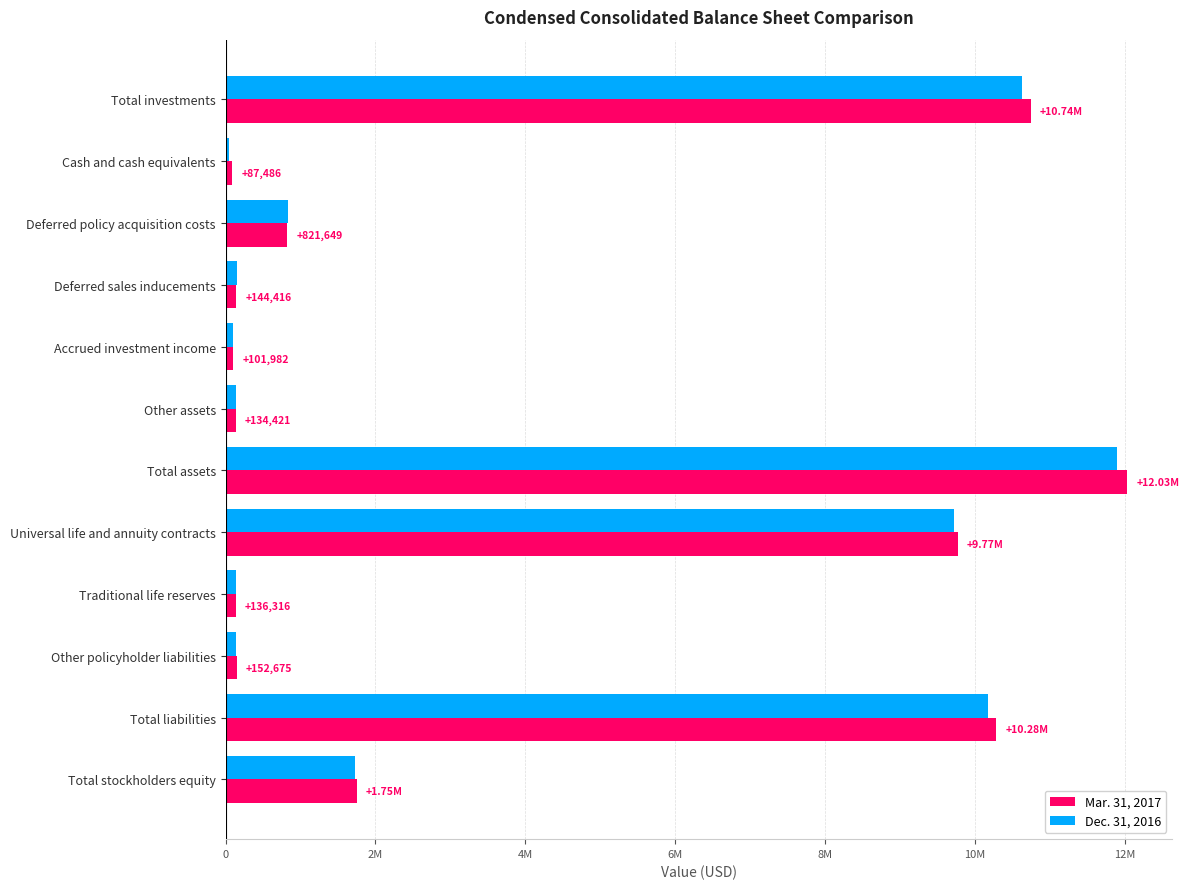

What are all the series names shown in the legend?

Mar. 31, 2017, Dec. 31, 2016